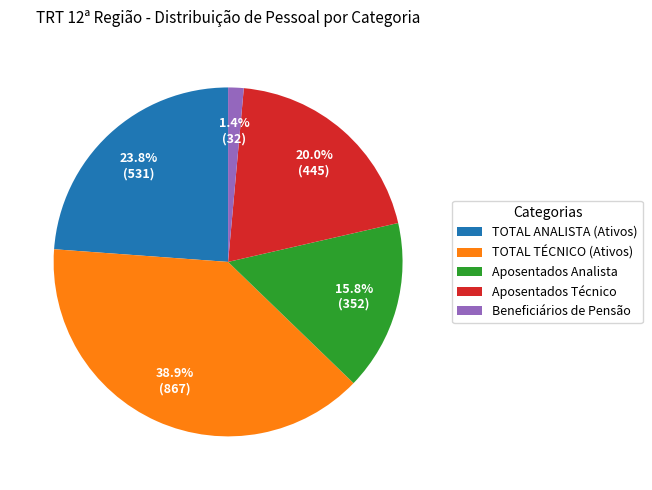

Count the number of slices in the pie.

5